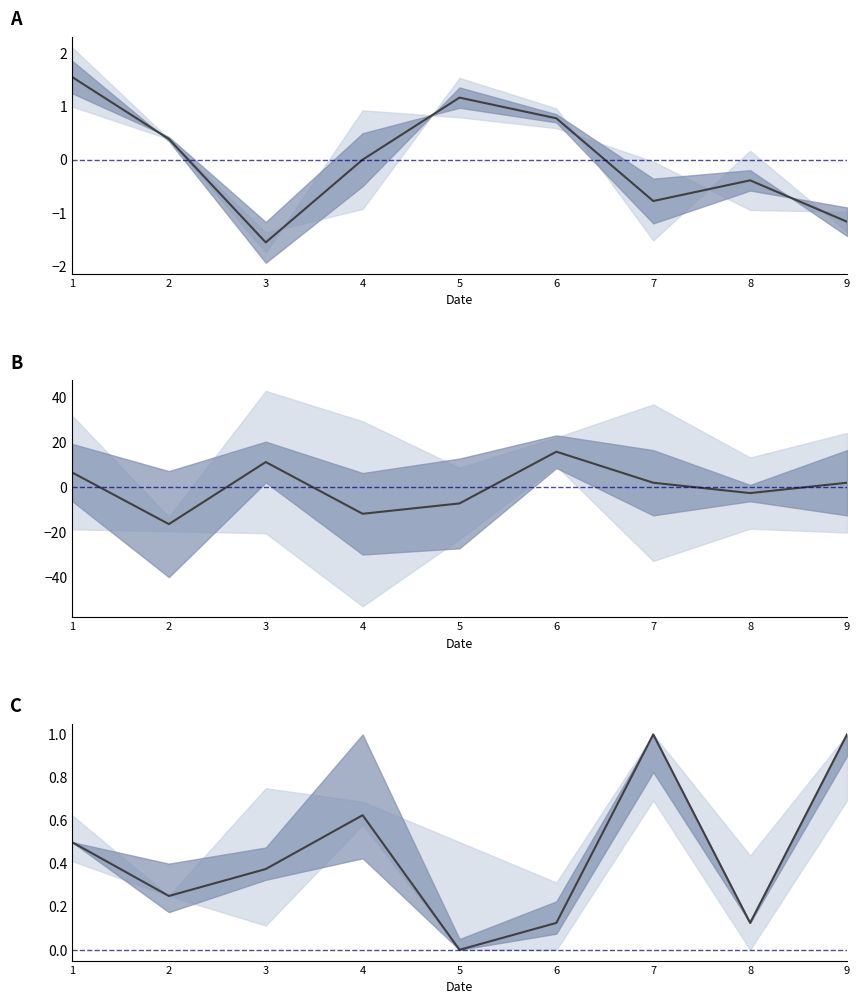

The value of col_8 at 6 is 15.9. True or false?

True